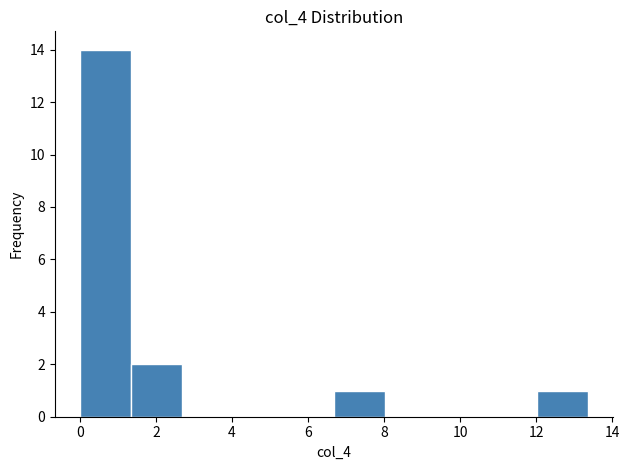

Over which range of the x-axis is the bar tallest?

0.0 to 1.4